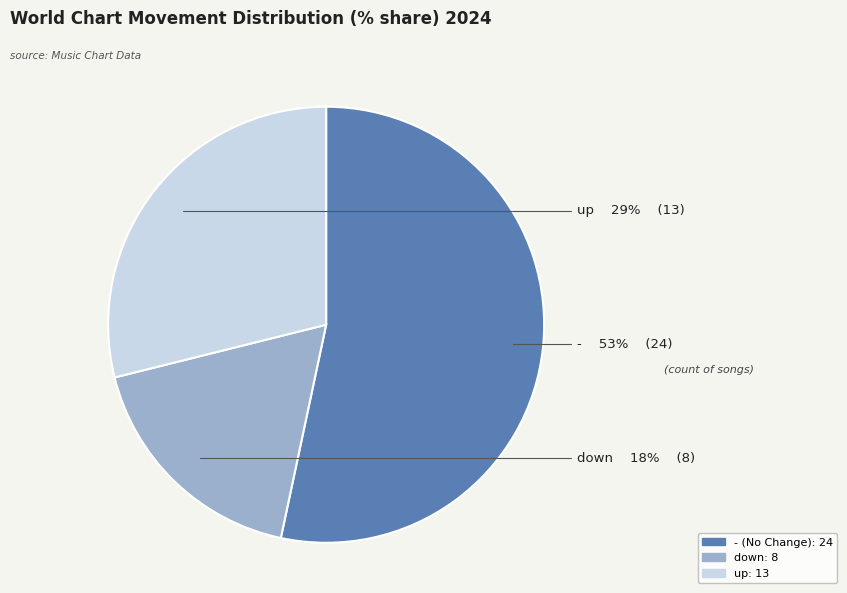

How many segments does this pie chart have?

3